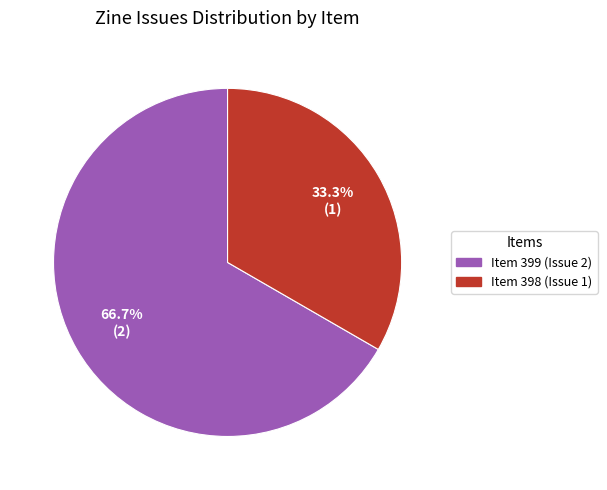

Which category has the smallest portion of the pie?

Item 398 (Issue 1)